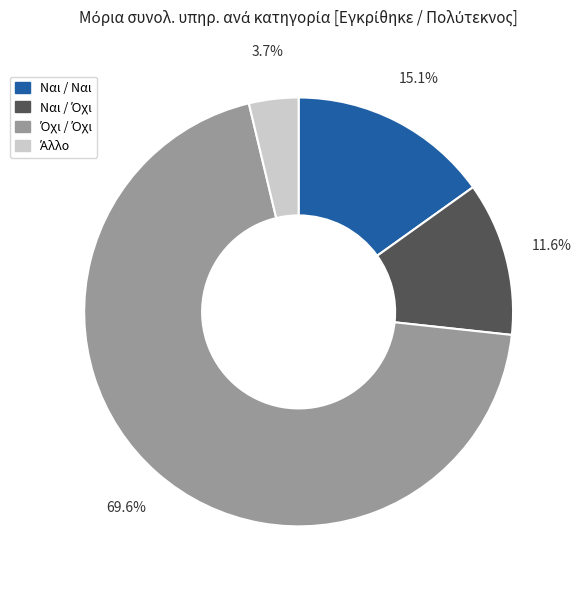

Is there any slice that represents more than half of the pie?

Yes